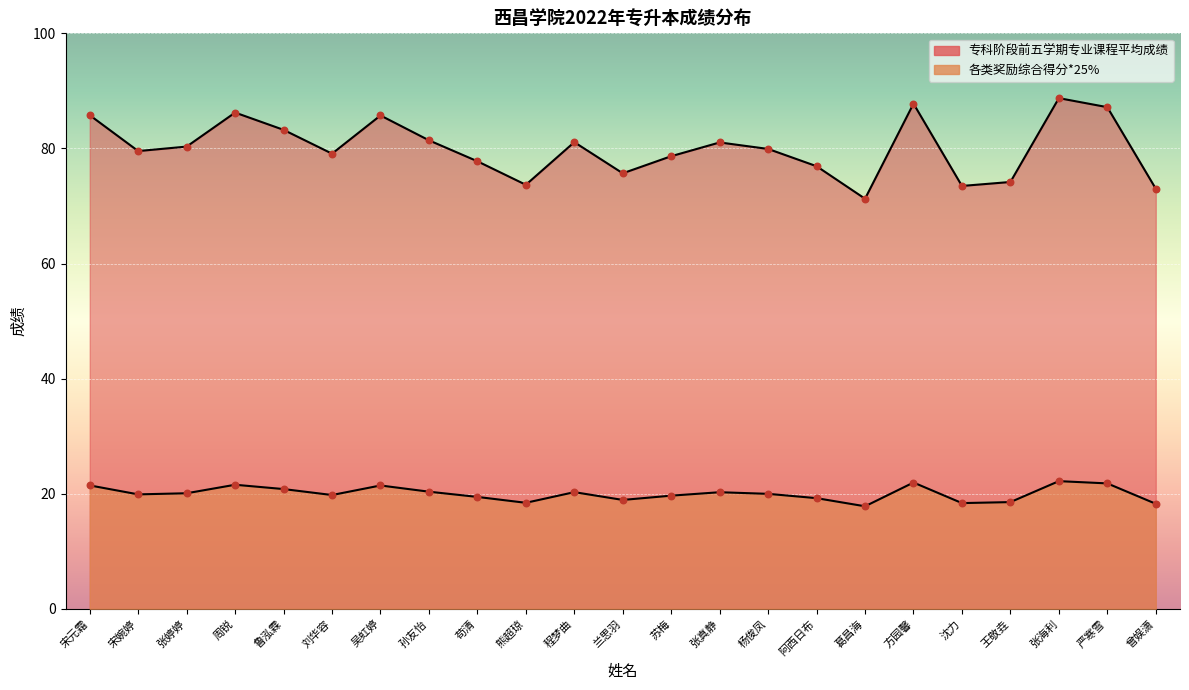

Which series has the largest total across all categories?

专科阶段前五学期专业课程平均成绩